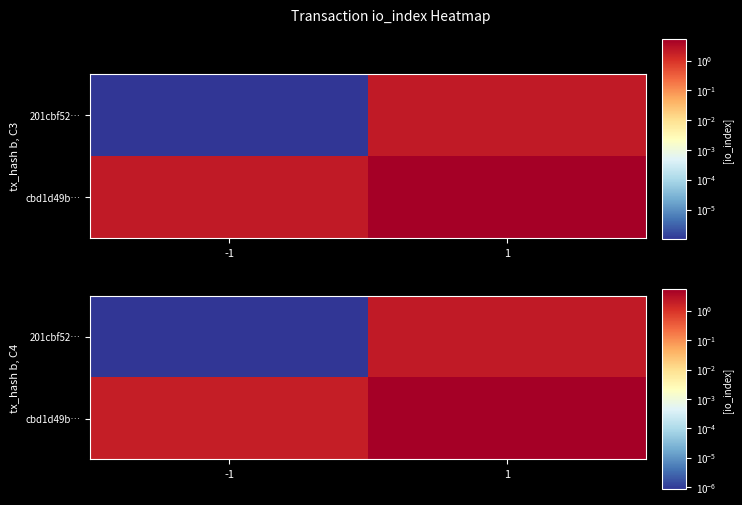

What is the greatest value displayed?

5.4